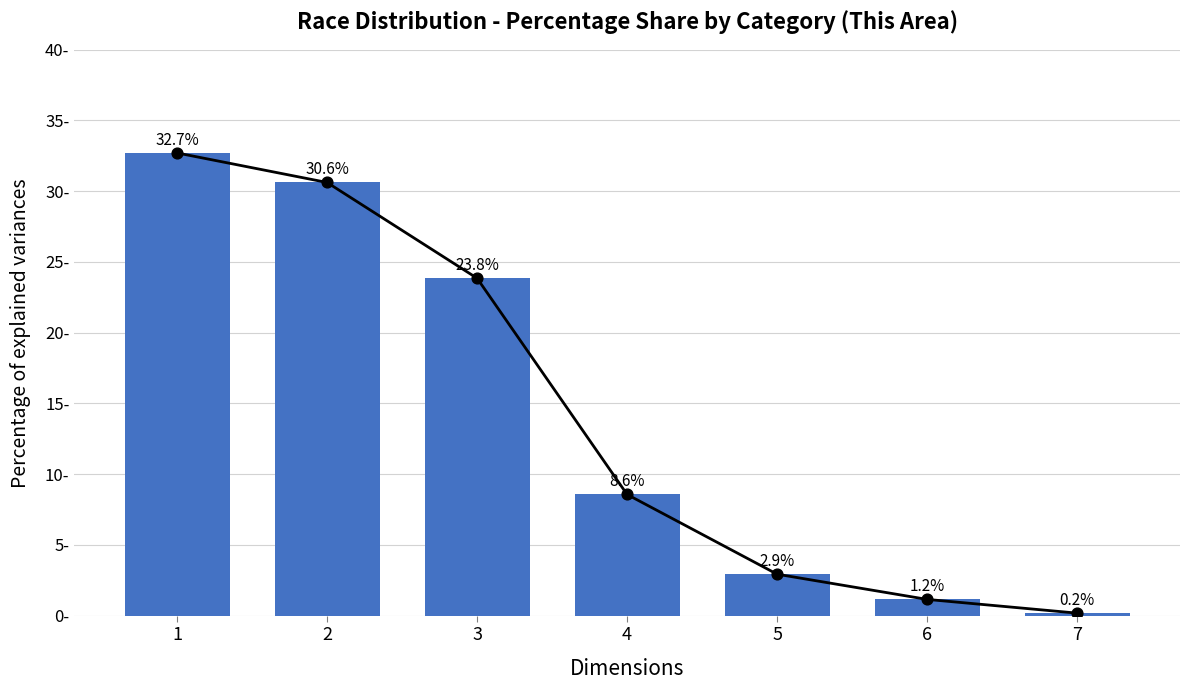

Between 1 and 2, which is larger?

1